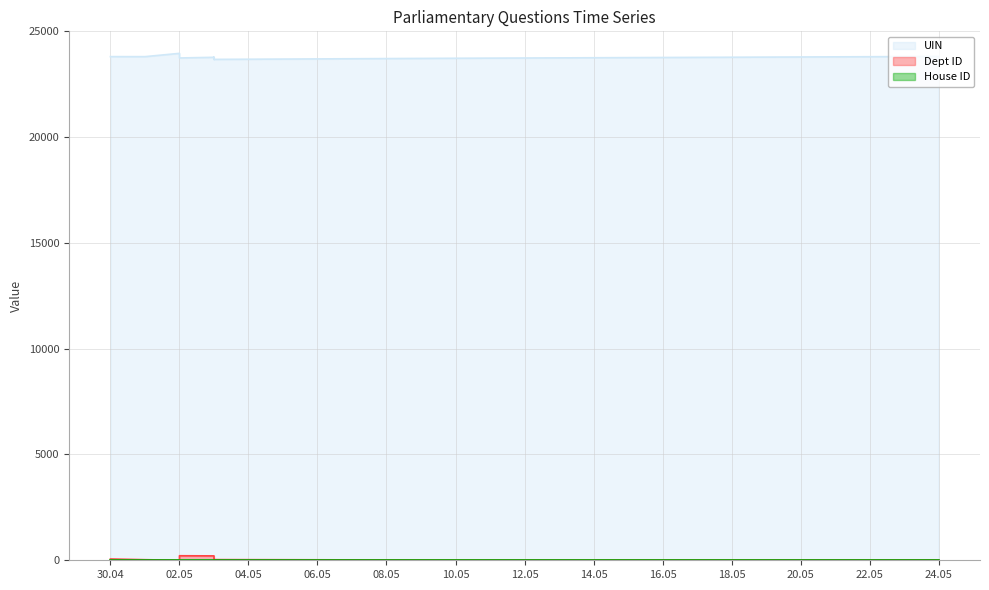

At which label does House ID reach its minimum?

2024-05-02